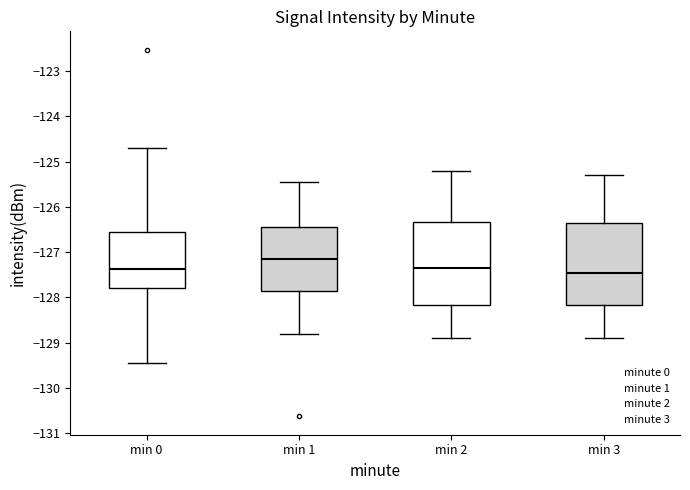

Reading left to right, read every box against the y-axis: the position of its median line, the range the box covers, and the ends of its whiskers. The values are not printed on the chart, so give them approximately, as read against the axis.

min 0: median -127.4, box -127.8 to -126.5, whiskers -129.4 to -124.7
min 1: median -127.1, box -127.8 to -126.4, whiskers -128.8 to -125.5
min 2: median -127.3, box -128.2 to -126.3, whiskers -128.9 to -125.2
min 3: median -127.4, box -128.2 to -126.3, whiskers -128.9 to -125.3